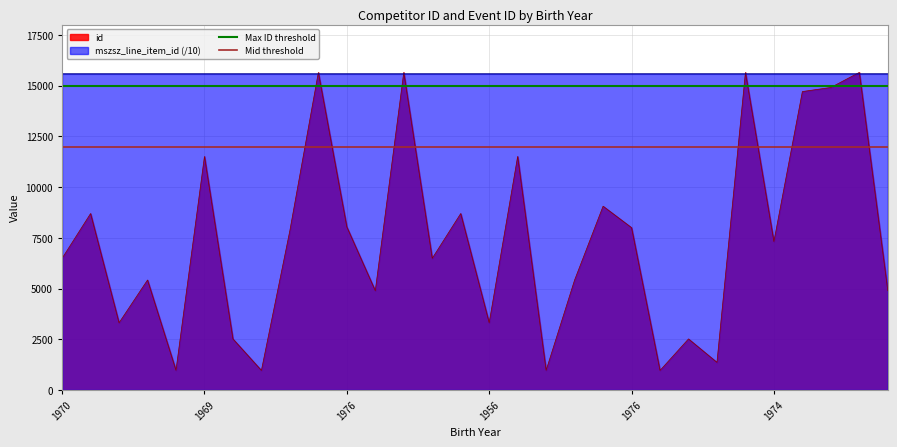

What is the average value of the Max ID threshold series?

15000